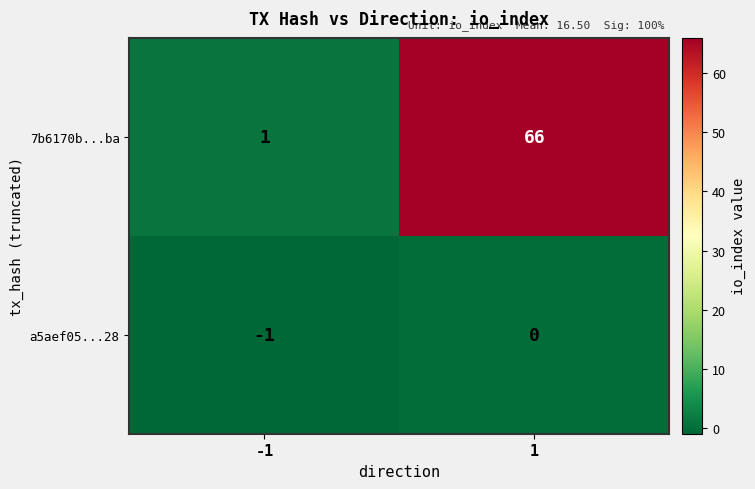

Reading left to right, list all the values displayed in this chart.

7b6170b...ba: -1=1	1=66
a5aef05...28: -1=-1	1=0